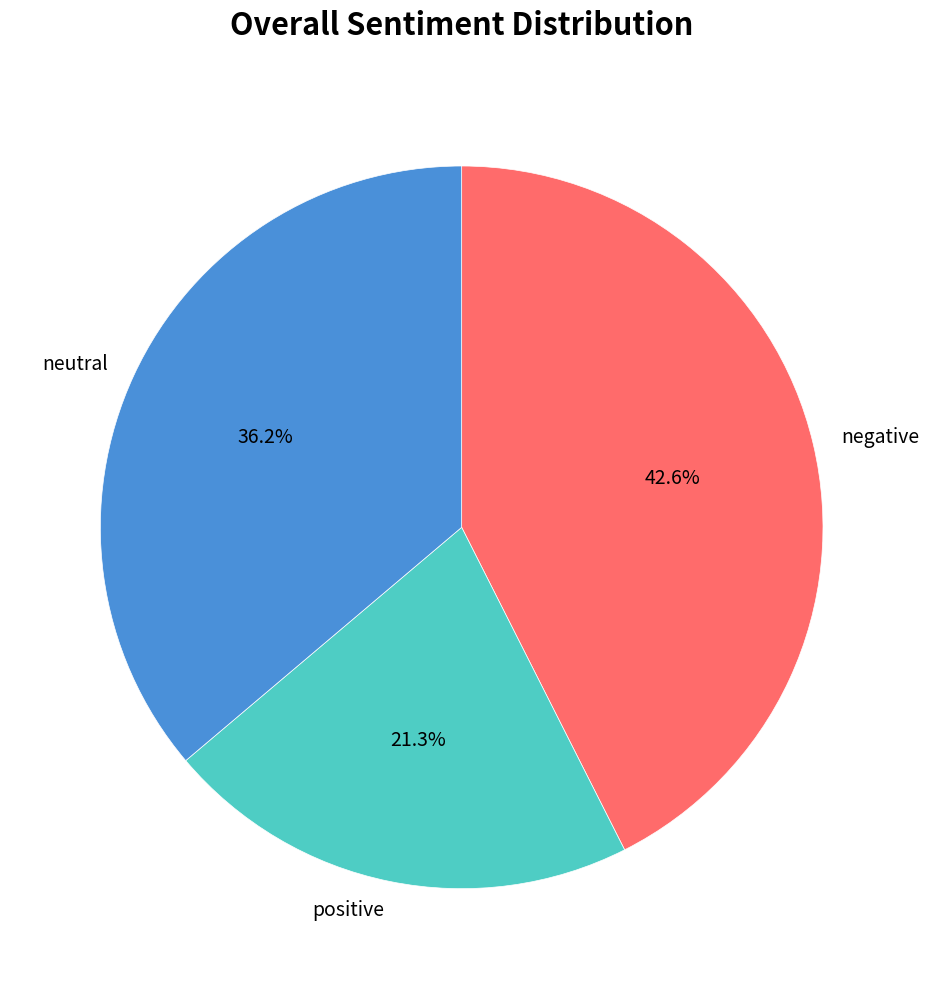

How many slices are in this pie chart?

3